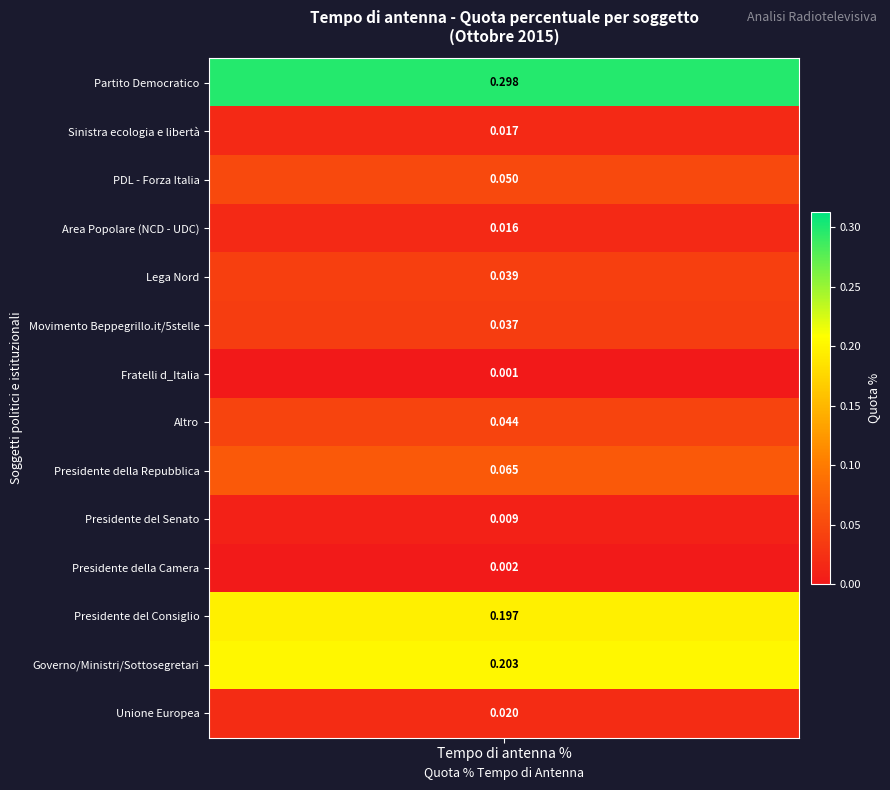

Reading left to right, list all the values displayed in this chart.

0.3	0.0	0.0	0.0	0.0	0.0	0.0	0.0	0.1	0.0	0.0	0.2	0.2	0.0